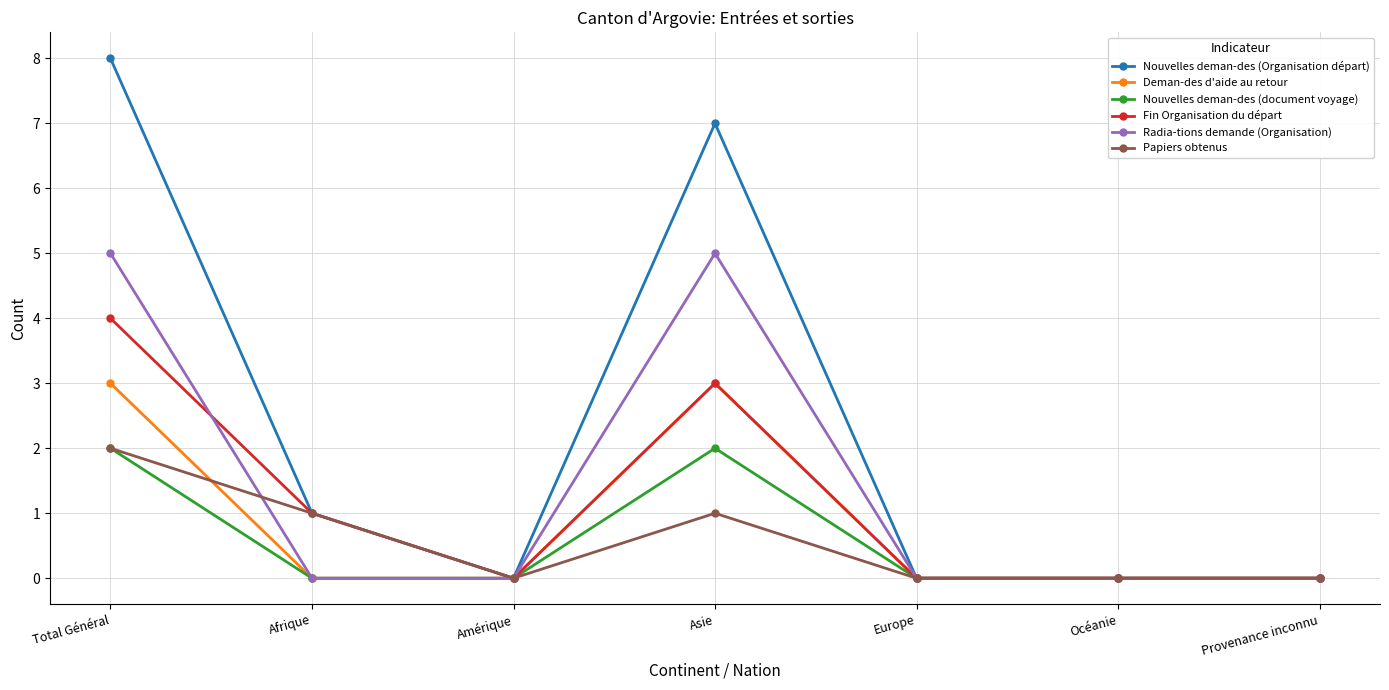

At how many categories does at least one series exceed 6?

2